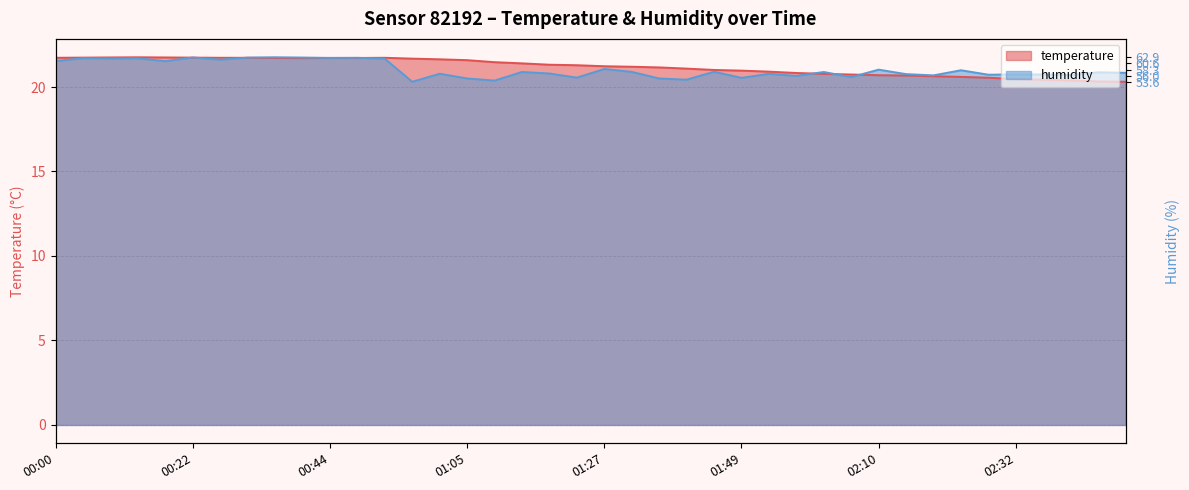

Reading left to right, extract all data points from this chart.

temperature: 00:00=21.7	00:05=21.7	00:09=21.8	00:13=21.8	00:18=21.8	00:22=21.7	00:26=21.7	00:31=21.7	00:35=21.7	00:39=21.7	00:44=21.7	00:48=21.7	00:52=21.7	00:57=21.7	01:01=21.6	01:05=21.6	01:10=21.5	01:14=21.4	01:18=21.3	01:23=21.3	01:27=21.2	01:31=21.2	01:36=21.2	01:40=21.1	01:44=21.0	01:49=21.0	01:53=20.9	01:57=20.8	02:02=20.8	02:06=20.7	02:10=20.7	02:15=20.7	02:19=20.6	02:23=20.6	02:28=20.6	02:32=20.5	02:36=20.4	02:41=20.4	02:45=20.3	02:49=20.3
humidity: 00:00=21.5	00:05=21.7	00:09=21.7	00:13=21.7	00:18=21.5	00:22=21.7	00:26=21.6	00:31=21.7	00:35=21.8	00:39=21.7	00:44=21.7	00:48=21.7	00:52=21.7	00:57=20.3	01:01=20.8	01:05=20.5	01:10=20.4	01:14=20.9	01:18=20.8	01:23=20.6	01:27=21.1	01:31=20.9	01:36=20.5	01:40=20.4	01:44=20.9	01:49=20.5	01:53=20.8	01:57=20.7	02:02=20.9	02:06=20.6	02:10=21.0	02:15=20.8	02:19=20.7	02:23=21.0	02:28=20.7	02:32=20.7	02:36=20.7	02:41=20.7	02:45=20.9	02:49=20.8